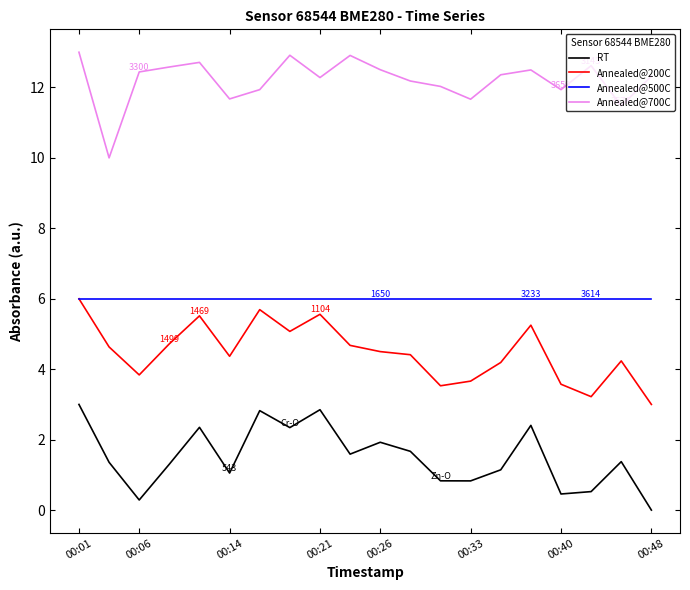

What is the maximum value for Annealed@700C?

13.0